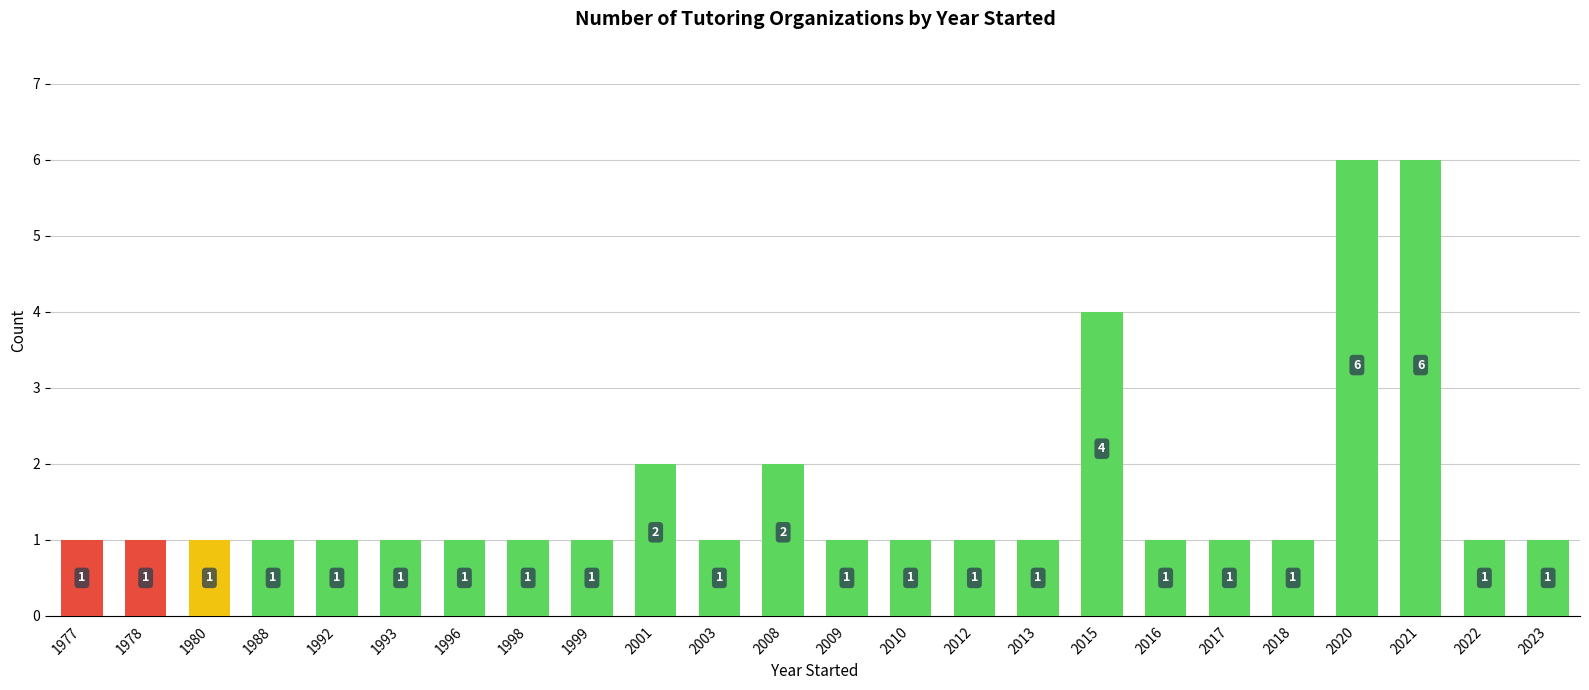

Between 2021 and 1978, which is larger?

2021